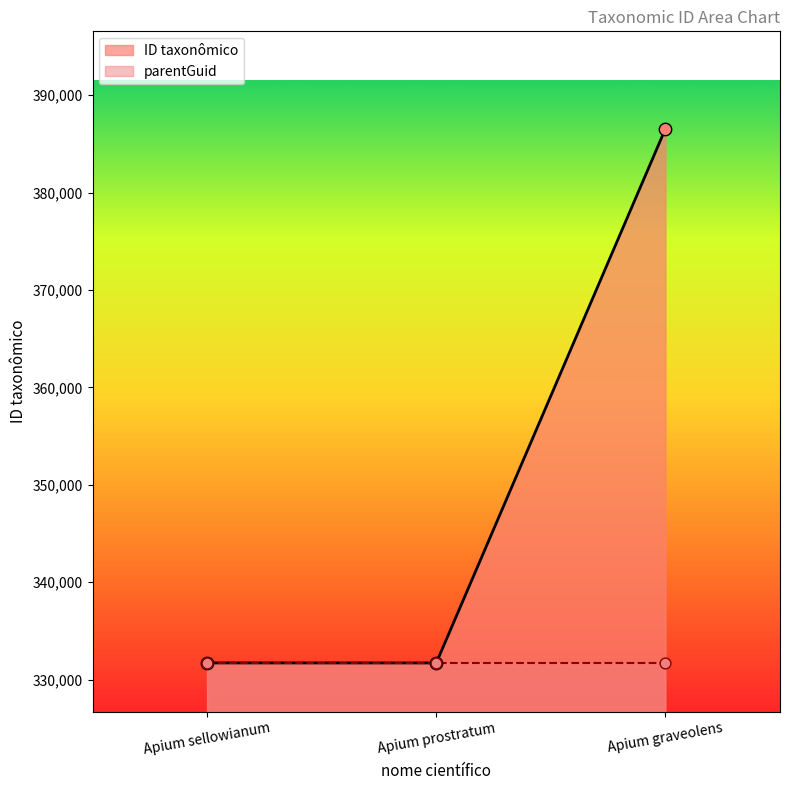

What is the change in value from Apium prostratum to Apium graveolens?

+54841